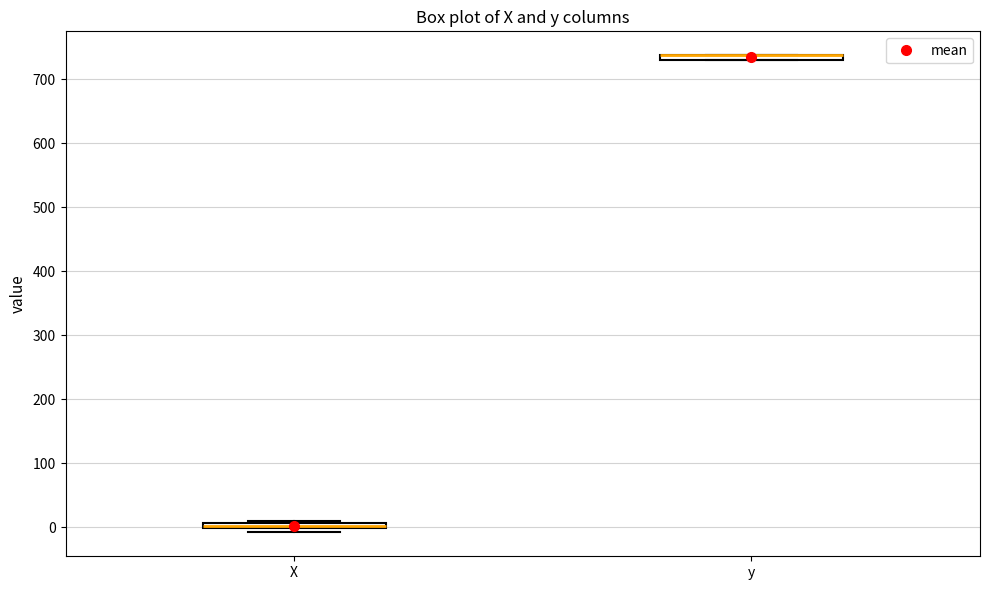

Where is the upper edge of the box for X on the y-axis? The values are not printed on the chart, so give them approximately, as read against the axis.

10